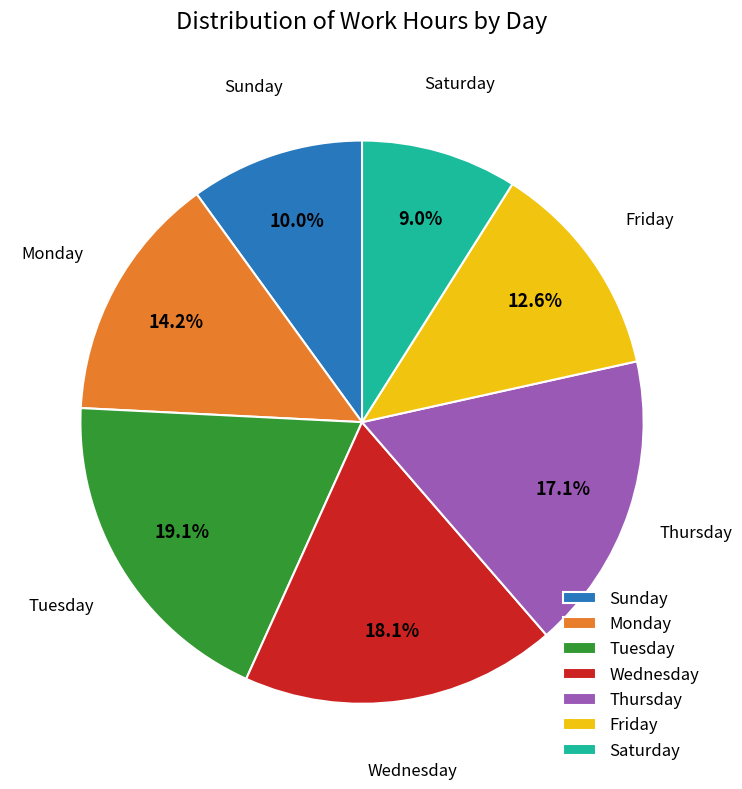

To the nearest percent, what is the average slice percentage?

14%